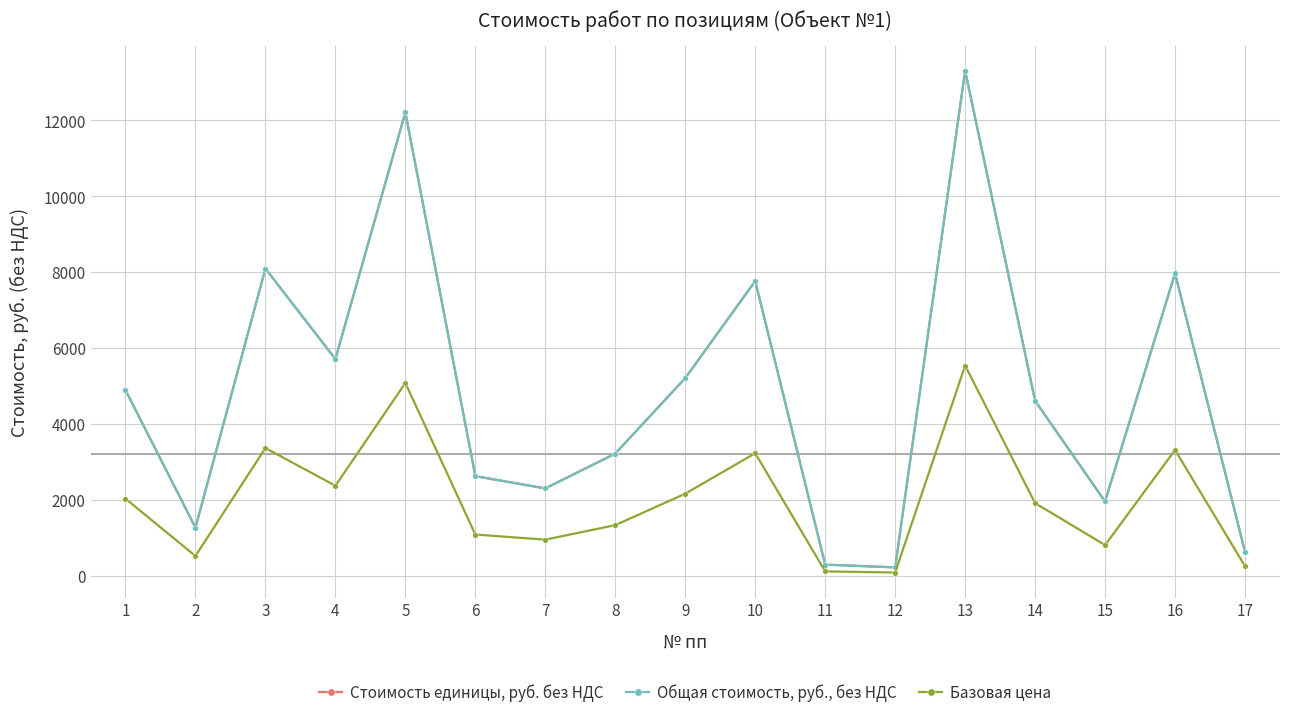

Does the chart have visible grid lines?

Yes